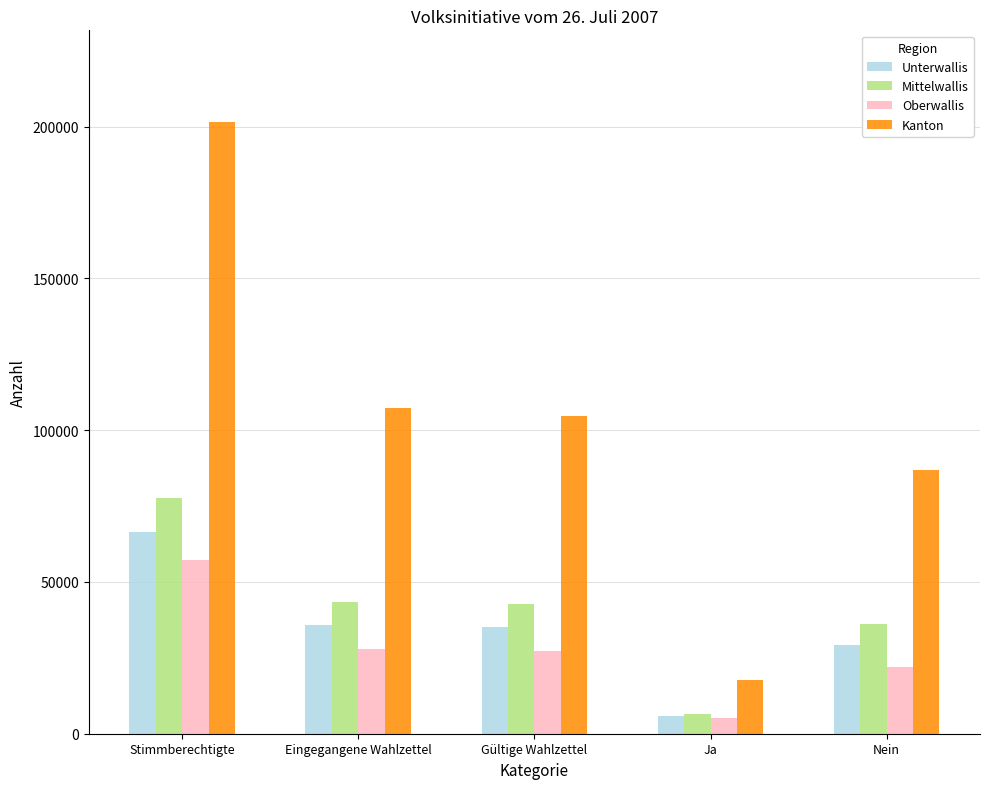

At how many categories does at least one series exceed 90999?

3